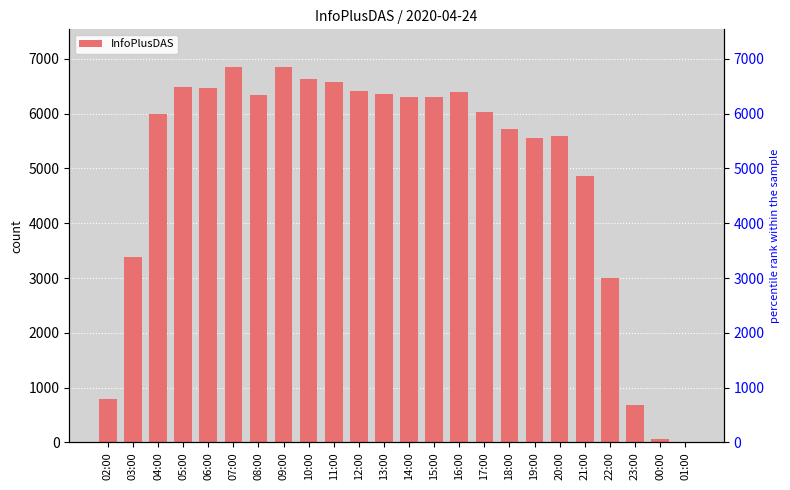

List the labels in order of value, largest first.

07:00, 09:00, 10:00, 11:00, 05:00, 06:00, 12:00, 16:00, 13:00, 08:00, 14:00, 15:00, 17:00, 04:00, 18:00, 20:00, 19:00, 21:00, 03:00, 22:00, 02:00, 23:00, 00:00, 01:00